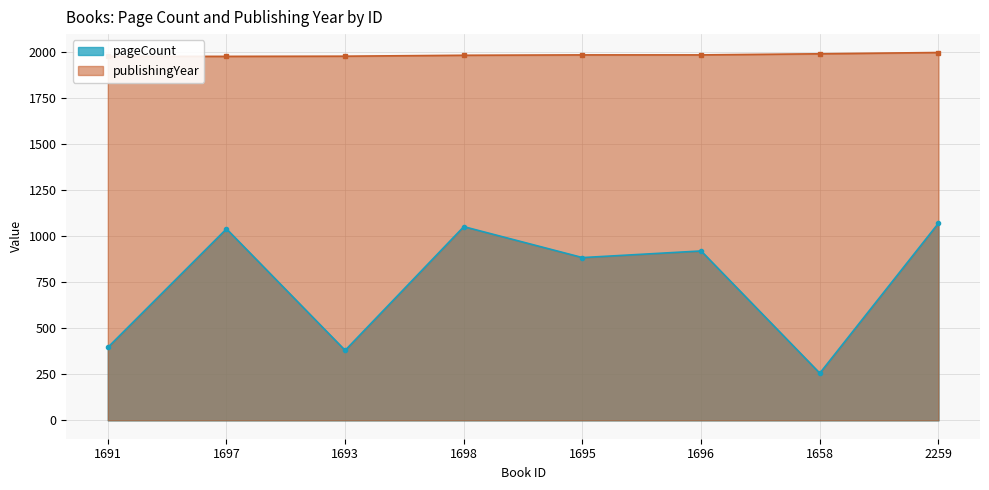

What is the difference between the publishingYear values at 1693 and 1658?

13